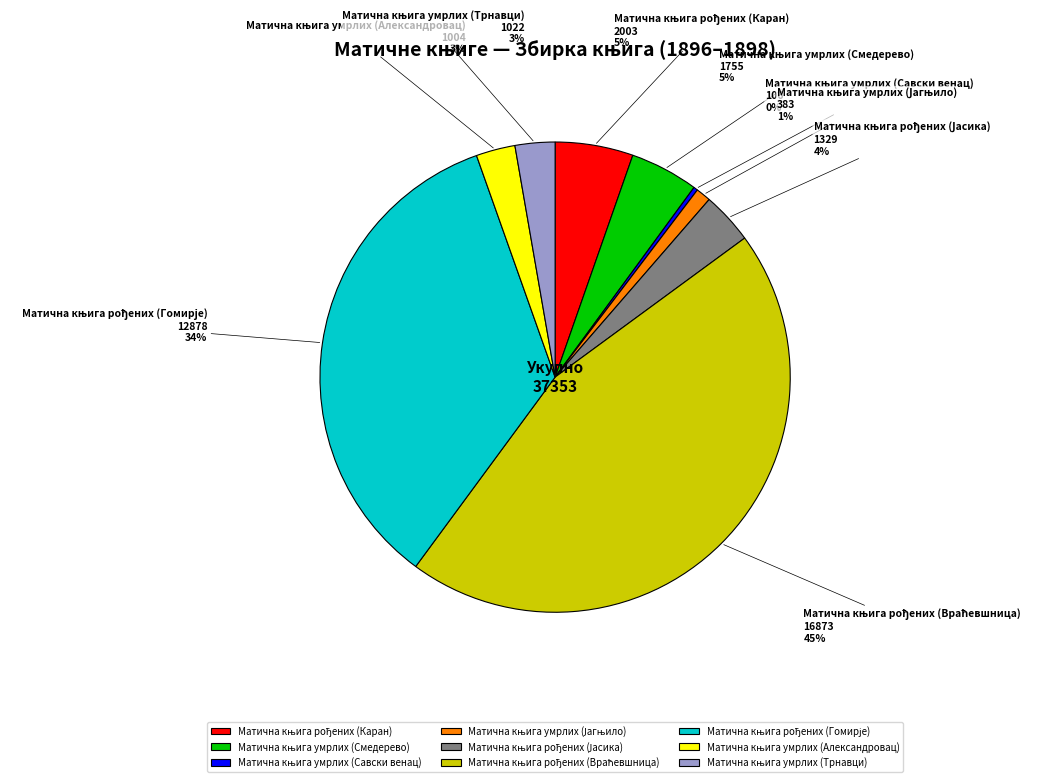

Is there a majority slice in this chart?

No